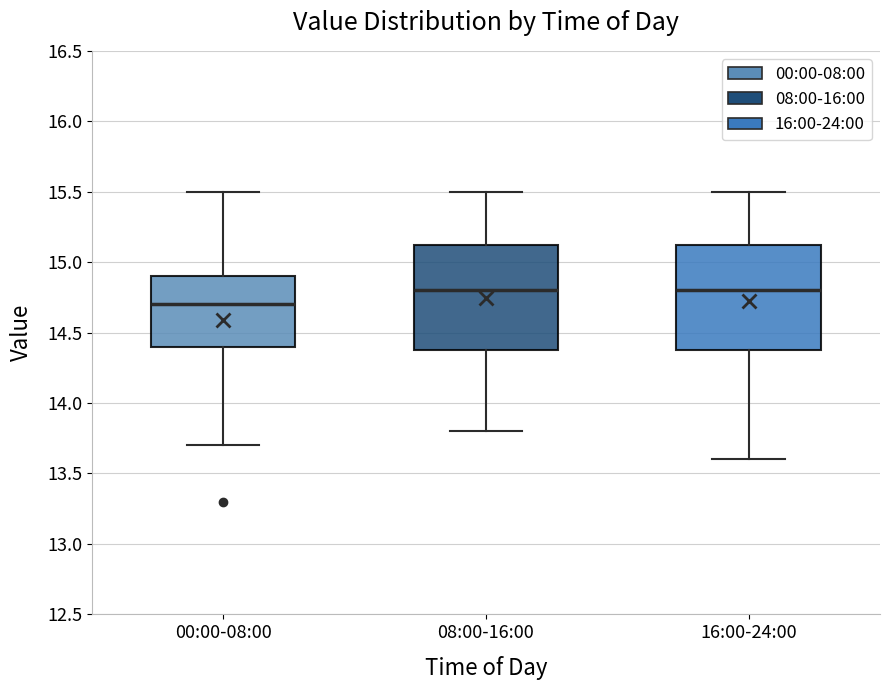

Where does the lower whisker of the box for 16:00-24:00 end on the y-axis? The values are not printed on the chart, so give them approximately, as read against the axis.

13.60